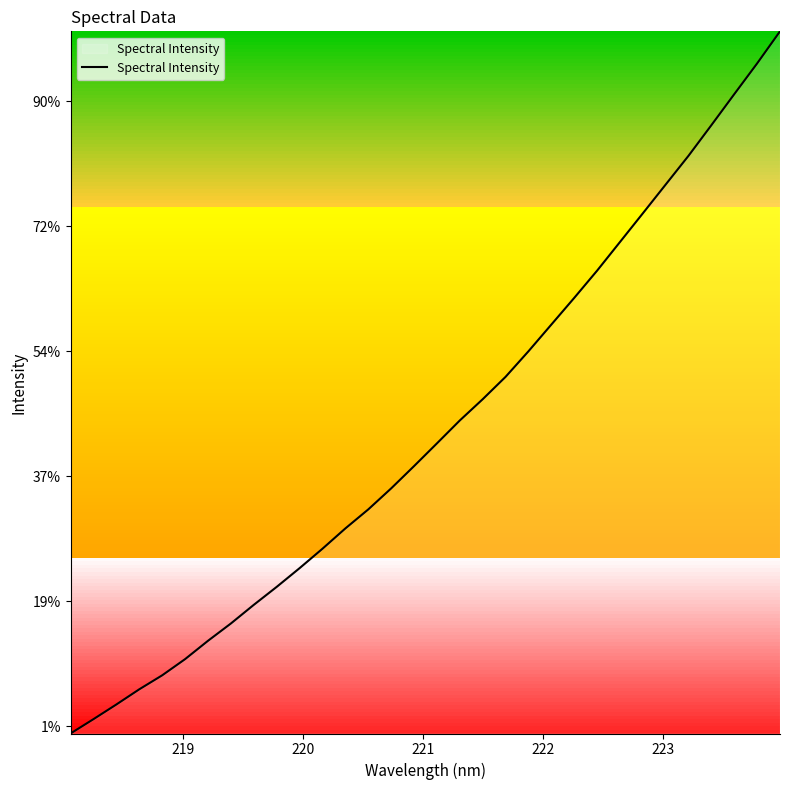

Is this an area chart (filled region under the line)?

No